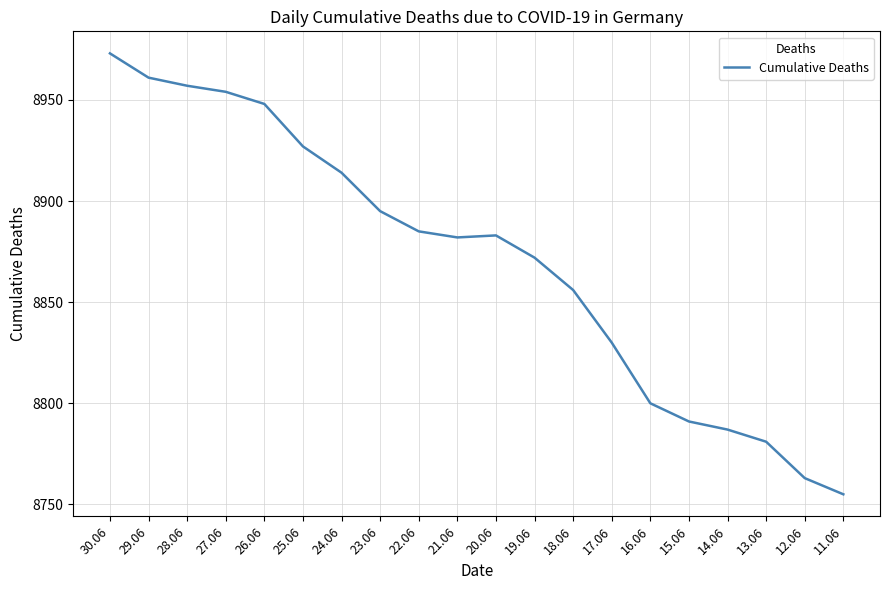

What is the difference between the values at 13.06 and 22.06?

104